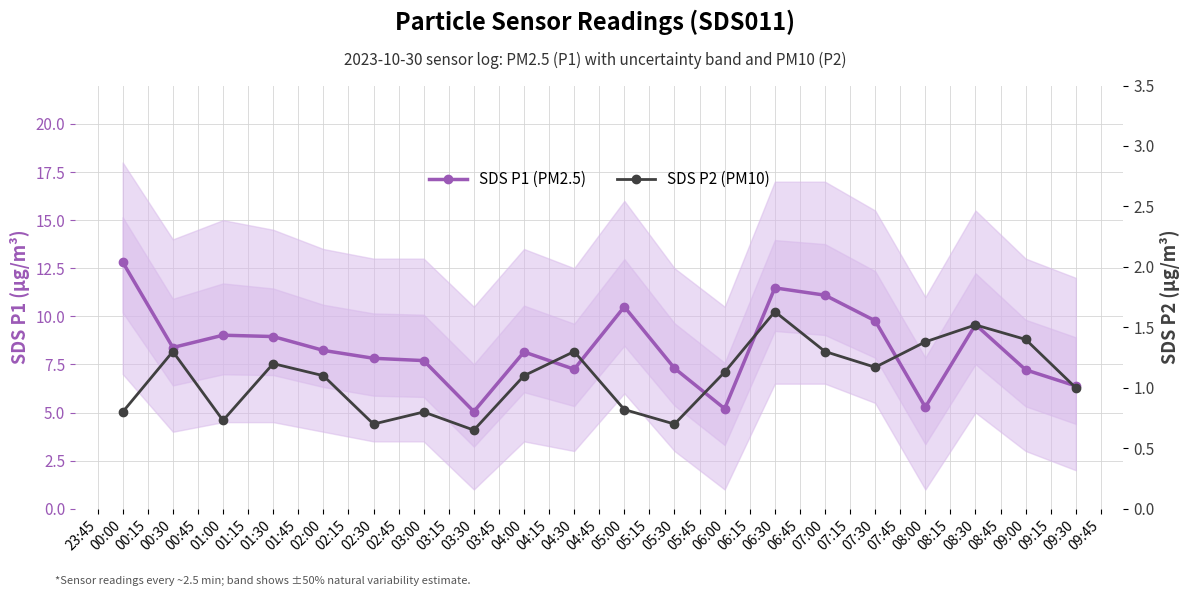

Between 08:00 and 06:00, which is larger?

08:00